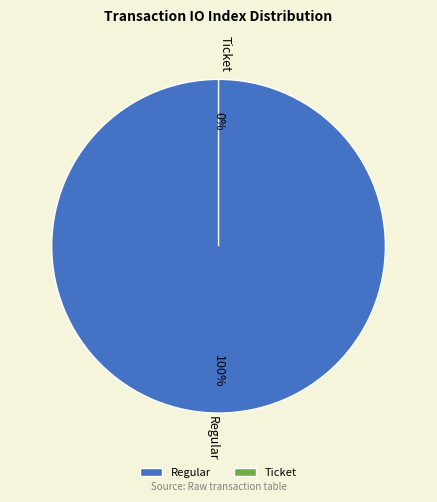

Between Ticket and Regular, which is larger?

Regular